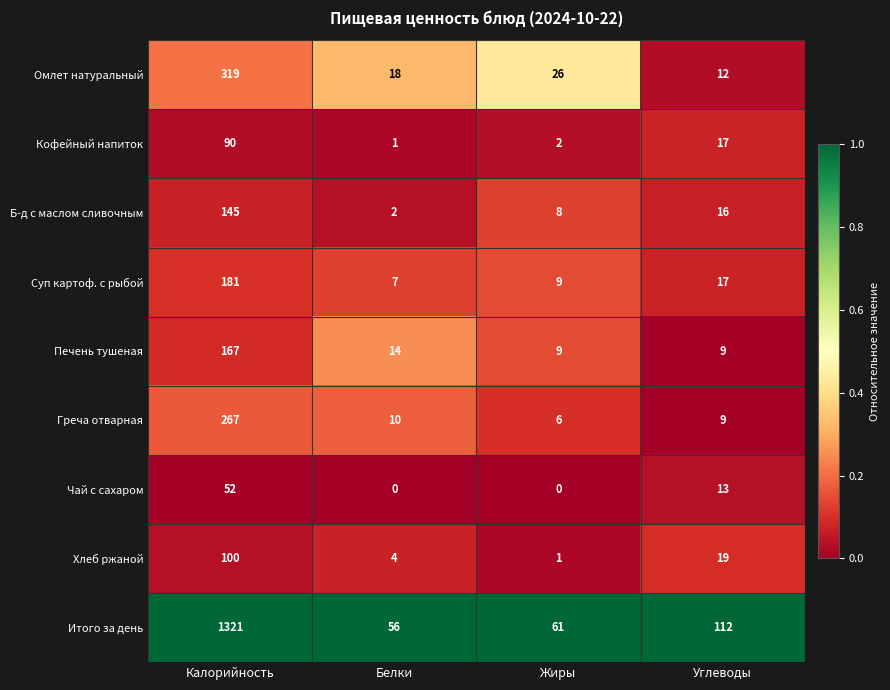

What is the total value across all series at Калорийность?

2642